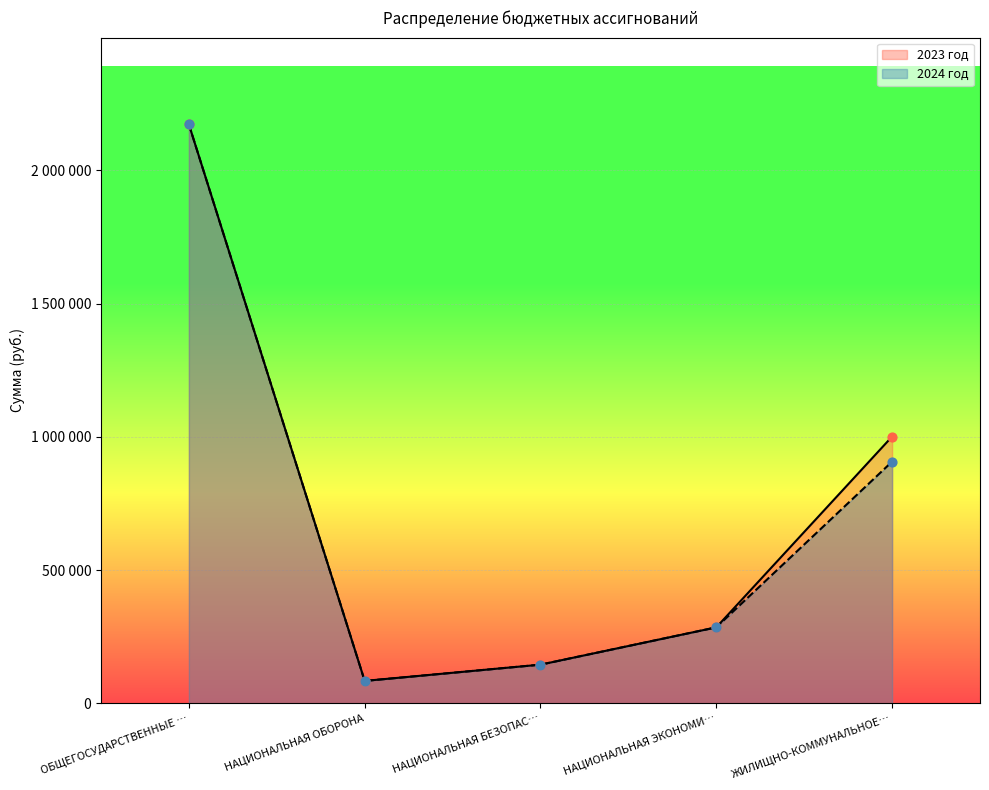

What are all the series names shown in the legend?

2023 год, 2024 год